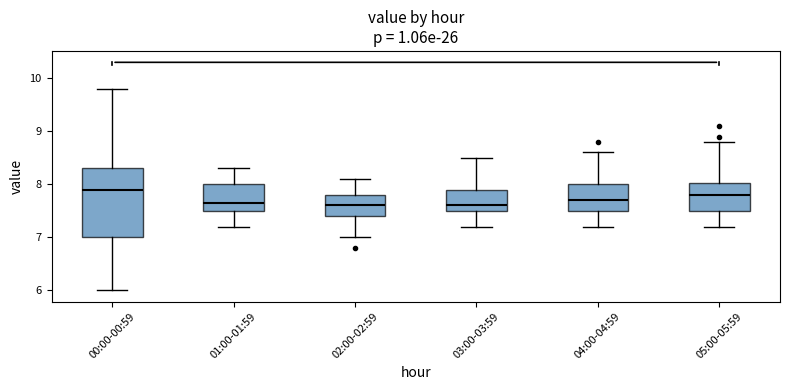

Where is the lower edge of the box for 05:00-05:59 on the y-axis? The values are not printed on the chart, so give them approximately, as read against the axis.

7.5